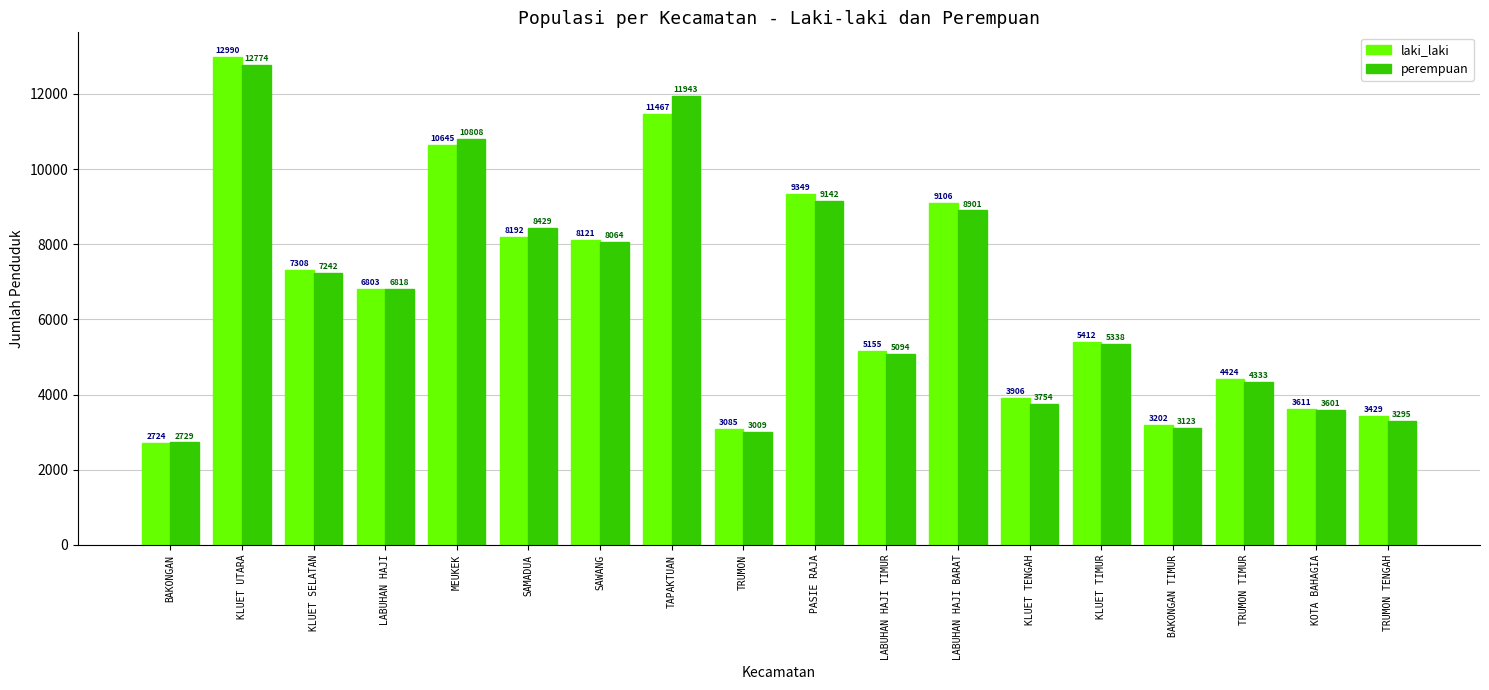

The laki_laki series shows 11012 at SAWANG. True or false?

False